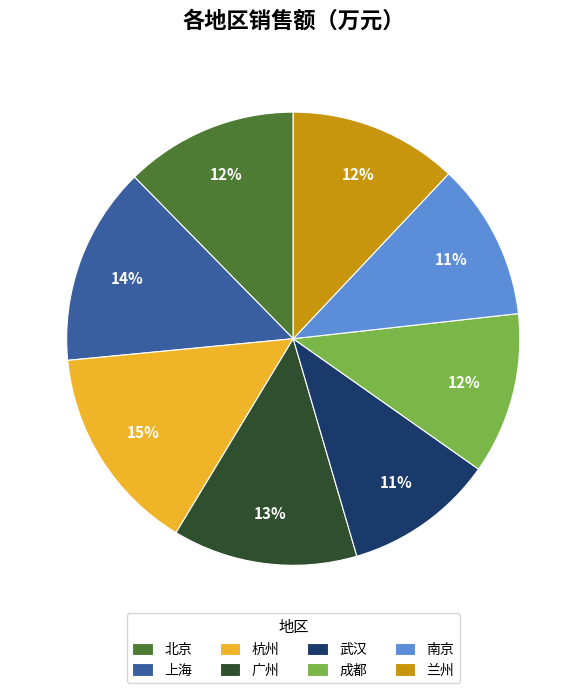

Which category has the biggest portion of the pie?

杭州